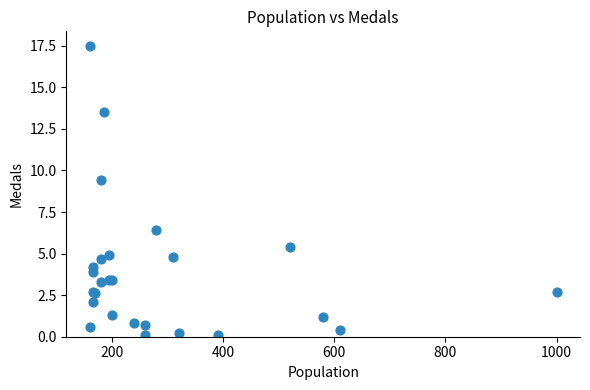

What Y value in the scatter plot is closest to 8?

9.4